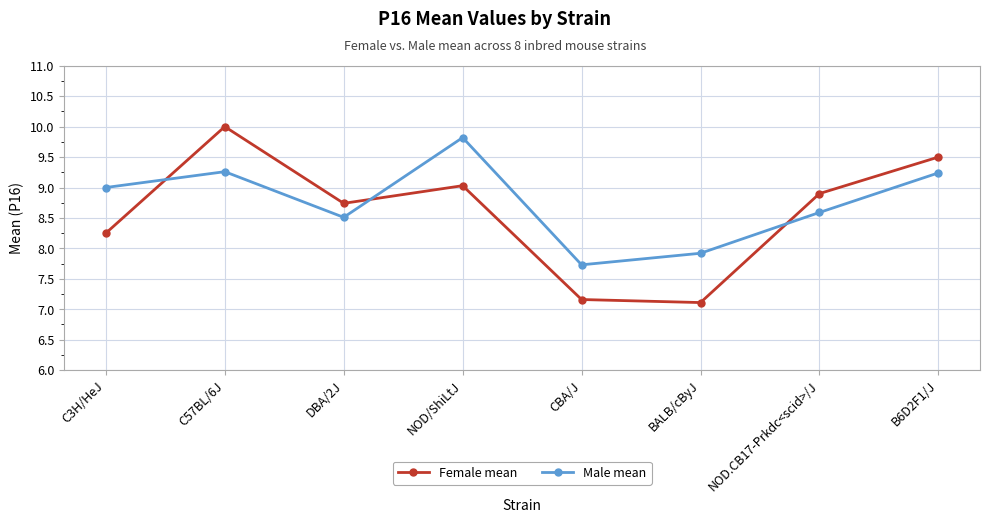

Which series has the largest range (max minus min)?

Female mean